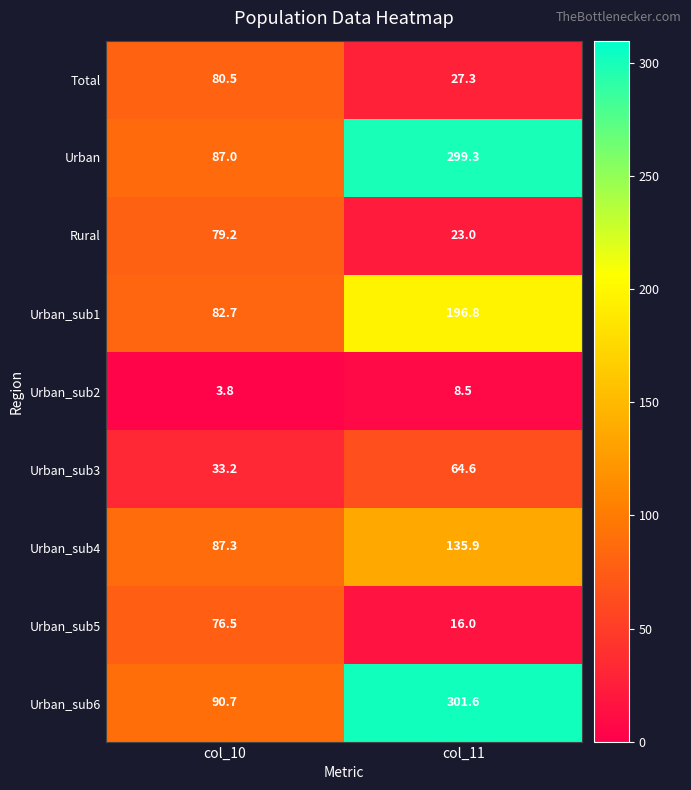

At how many categories does at least one series exceed 289?

1